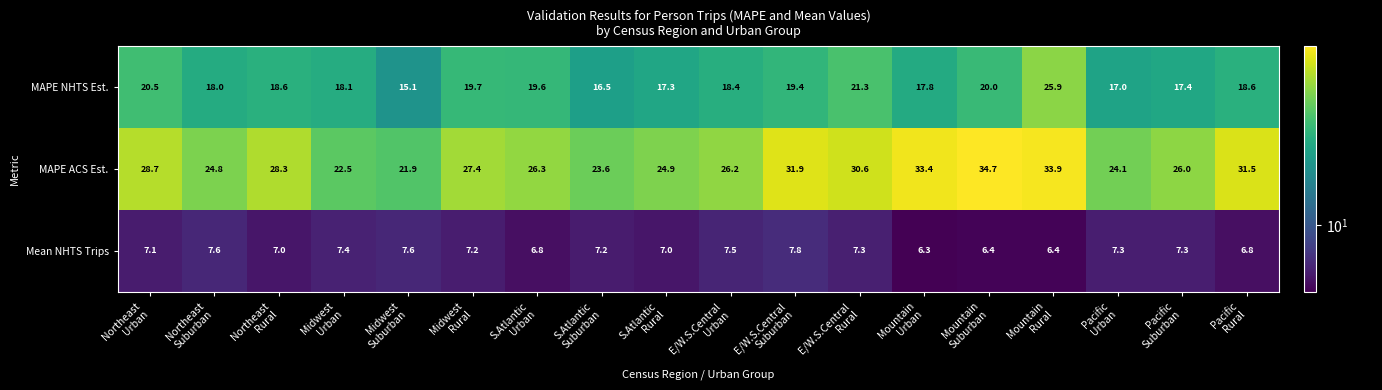

Which series has the widest spread of values?

MAPE ACS Est.